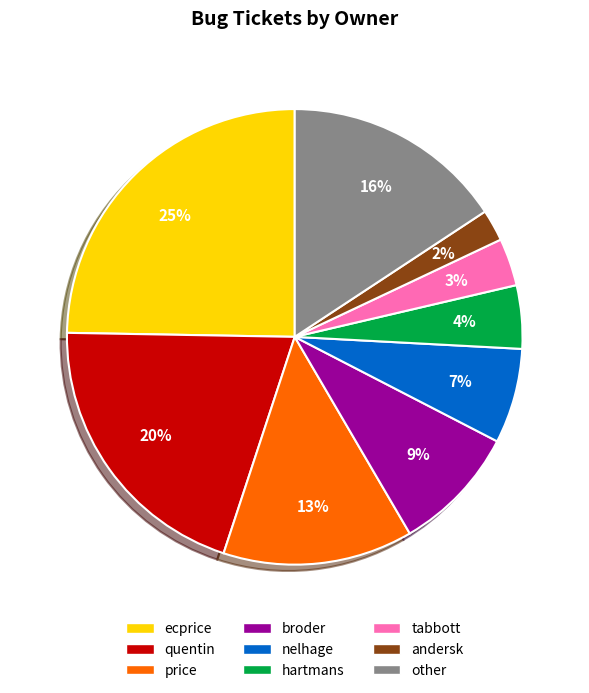

What is the ratio of the value at quentin to the value at ecprice?

0.8